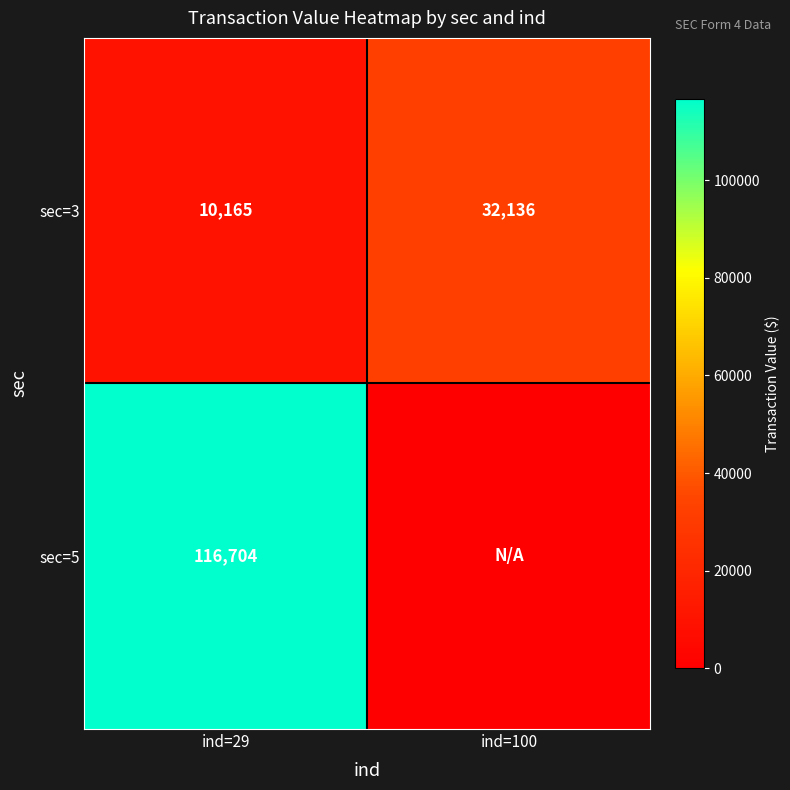

Count the sec=3 values in the range 10165 to 32136.

2